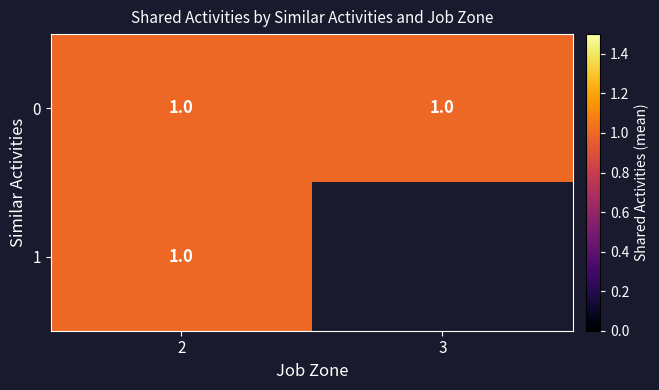

What is the maximum value shown in the chart?

1